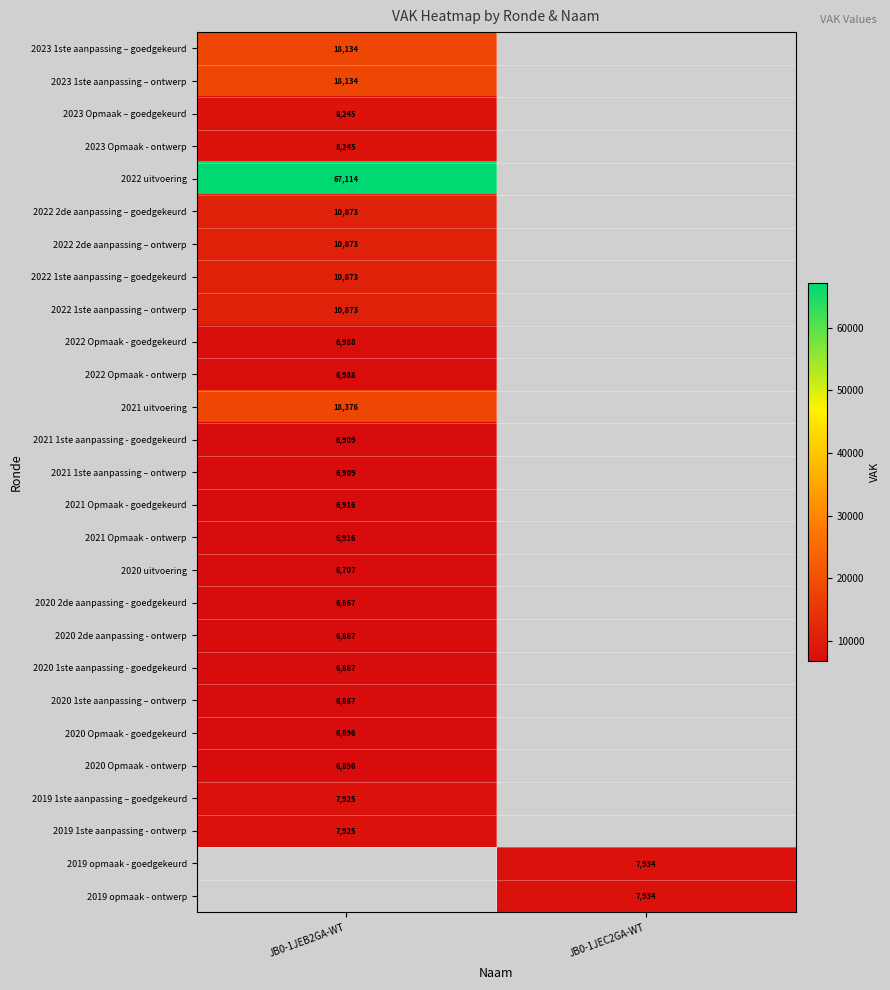

The 2020 uitvoering series shows 6707 at JB0-1JEB2GA-WT. True or false?

True